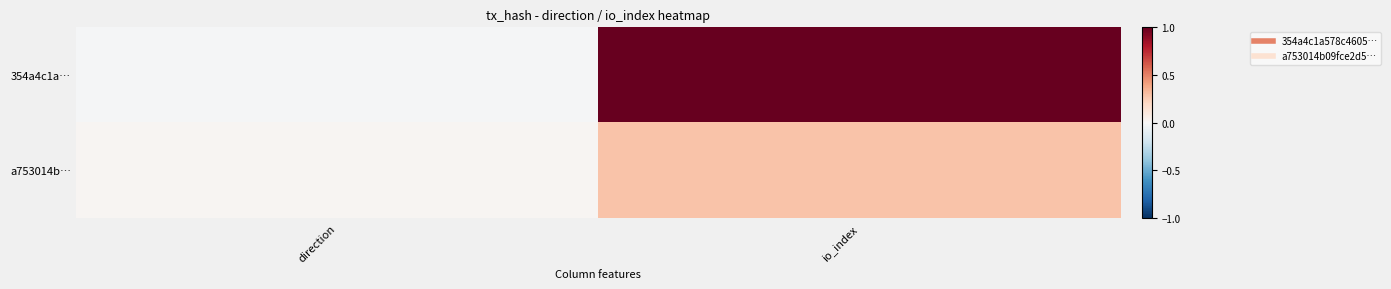

Between io_index and direction, which is larger?

io_index